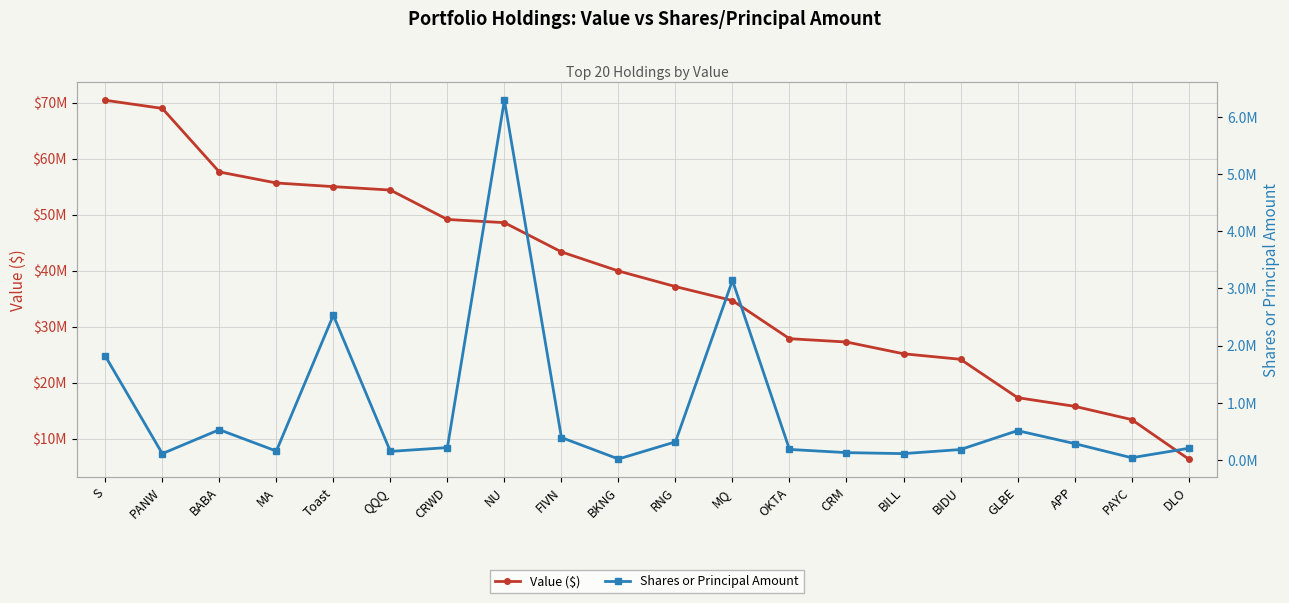

Is it true that Shares or Principal Amount equals 633130 at FIVN?

False